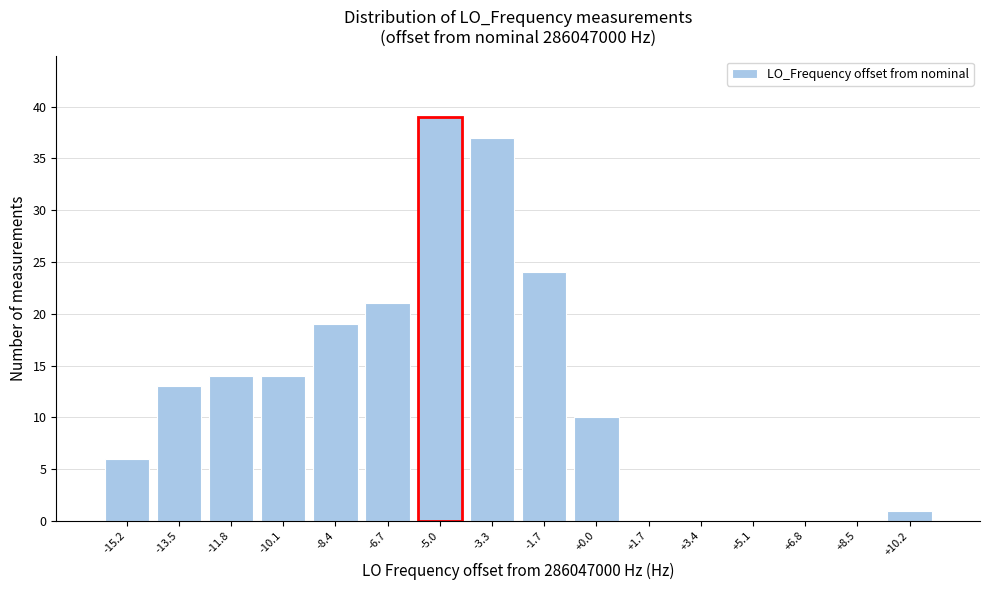

Reading left to right, list all the values displayed in this chart.

-15.2=6	-13.5=13	-11.8=14	-10.1=14	-8.4=19	-6.7=21	-5.0=39	-3.3=37	-1.7=24	+0.0=10	+1.7=0	+3.4=0	+5.1=0	+6.8=0	+8.5=0	+10.2=1